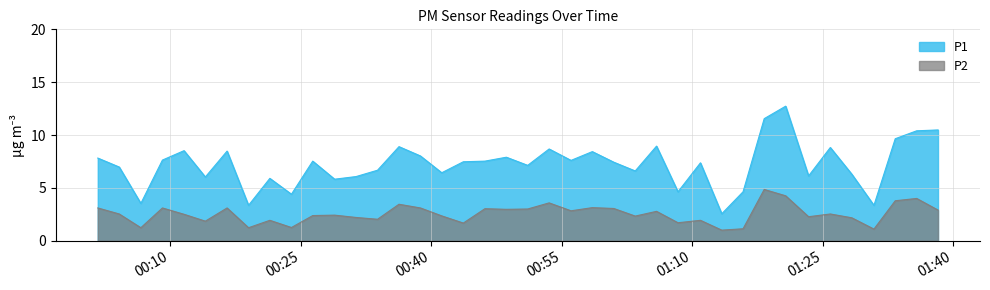

Rank the series at 2022-12-07T00:46:10 from lowest to highest value.

P2, P1